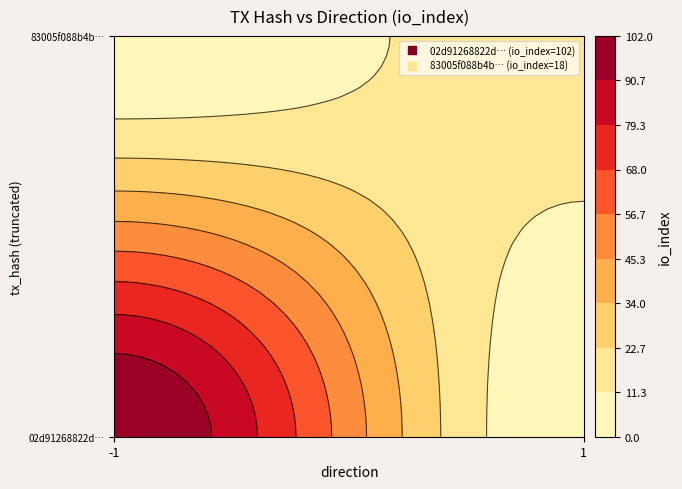

Between io_index and direction, which is larger?

io_index